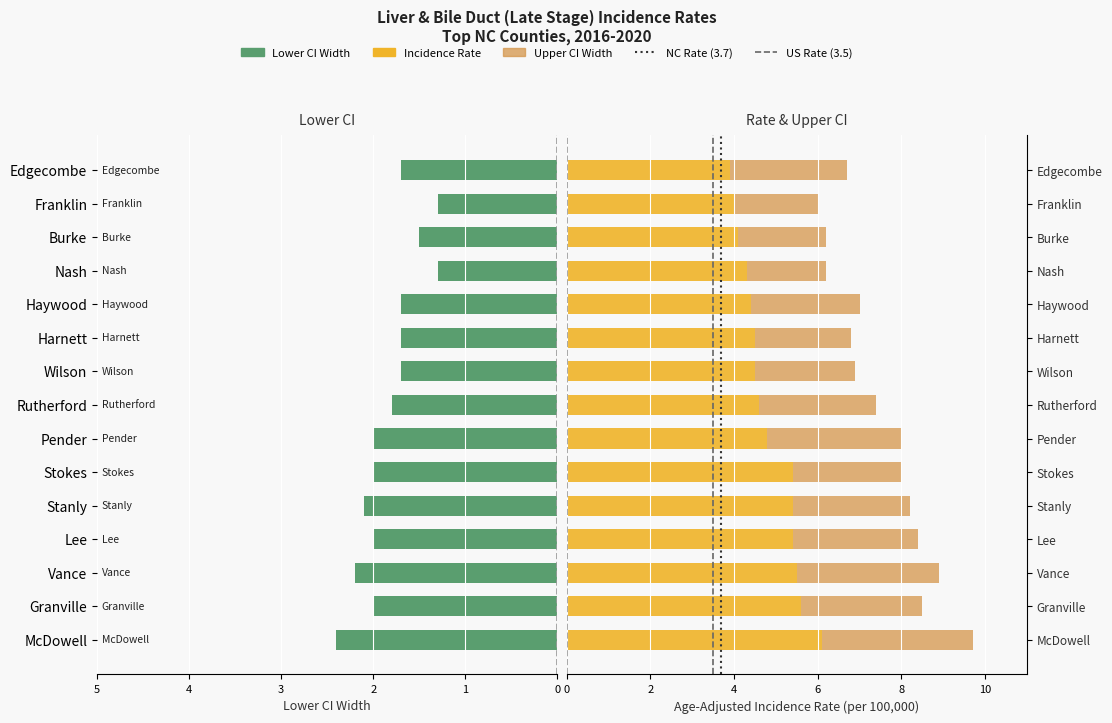

What is the label of the 7th bar from the left?

Pender